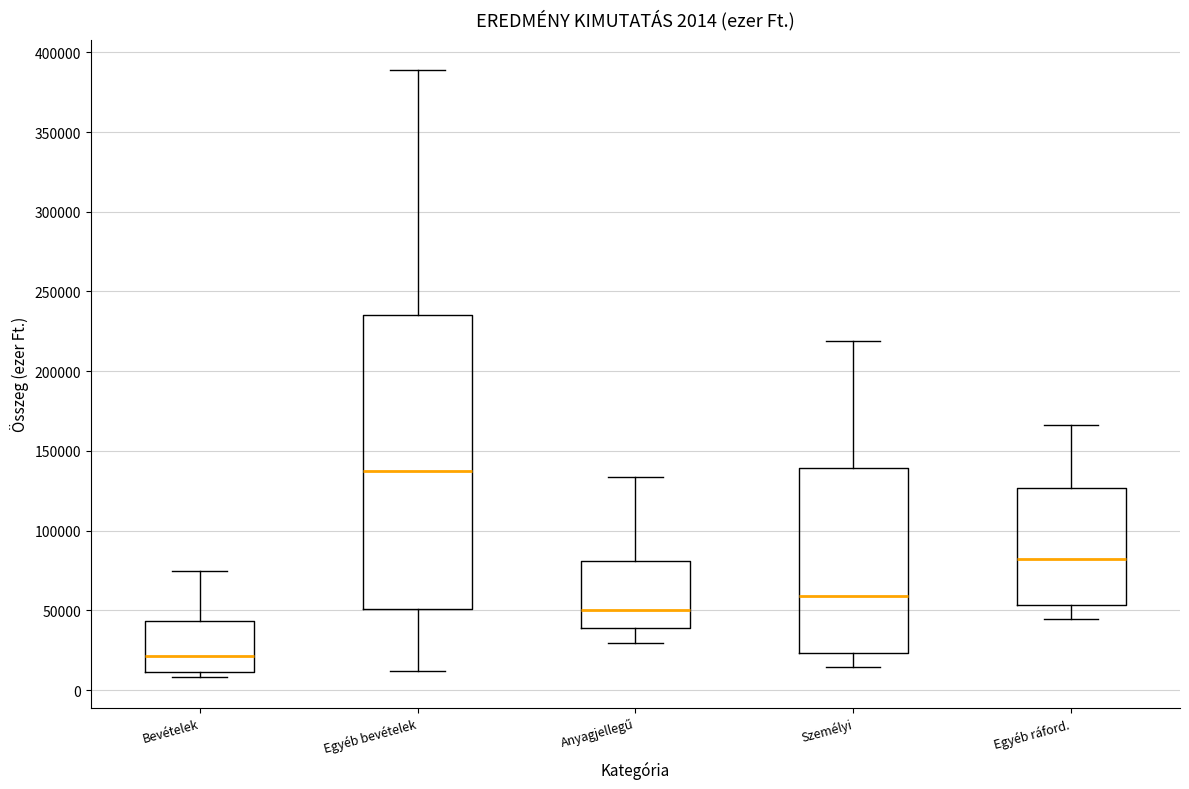

Which box's median line is the lowest?

Bevételek